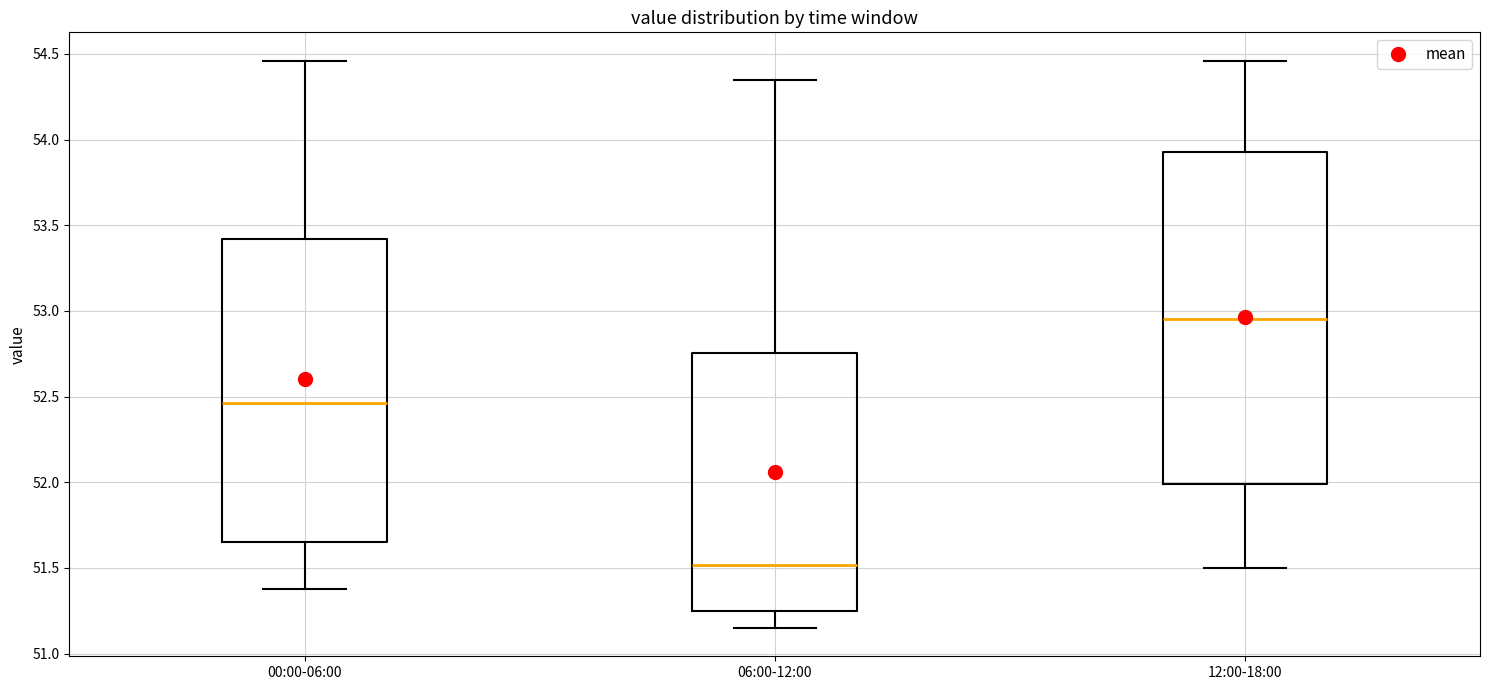

Reading left to right, transcribe this box plot: for each box, give where its median line is, the range the box spans, and where its two whiskers end, as read against the y-axis. The values are not printed on the chart, so give them approximately, as read against the axis.

00:00-06:00: median 52.45, box 51.65 to 53.40, whiskers 51.40 to 54.45
06:00-12:00: median 51.50, box 51.25 to 52.75, whiskers 51.15 to 54.35
12:00-18:00: median 52.95, box 52.00 to 53.95, whiskers 51.50 to 54.45